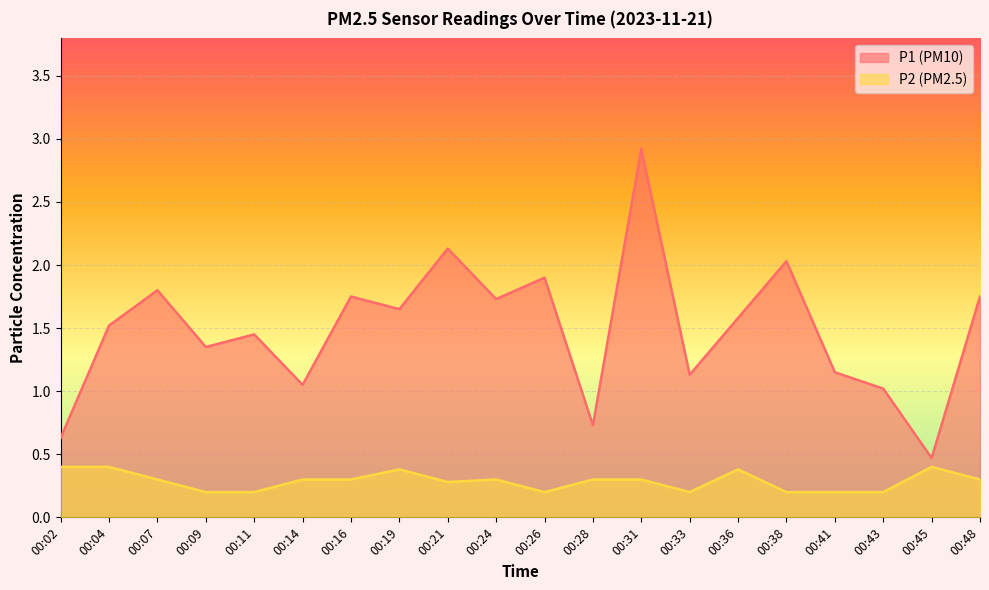

Reading right to left, what are all the values shown in this chart?

P1: 00:48=1.8	00:45=0.5	00:43=1.0	00:41=1.1	00:38=2.0	00:36=1.6	00:33=1.1	00:31=2.9	00:28=0.7	00:26=1.9	00:24=1.7	00:21=2.1	00:19=1.6	00:16=1.8	00:14=1.1	00:11=1.4	00:09=1.4	00:07=1.8	00:04=1.5	00:02=0.6
P2: 00:48=0.3	00:45=0.4	00:43=0.2	00:41=0.2	00:38=0.2	00:36=0.4	00:33=0.2	00:31=0.3	00:28=0.3	00:26=0.2	00:24=0.3	00:21=0.3	00:19=0.4	00:16=0.3	00:14=0.3	00:11=0.2	00:09=0.2	00:07=0.3	00:04=0.4	00:02=0.4